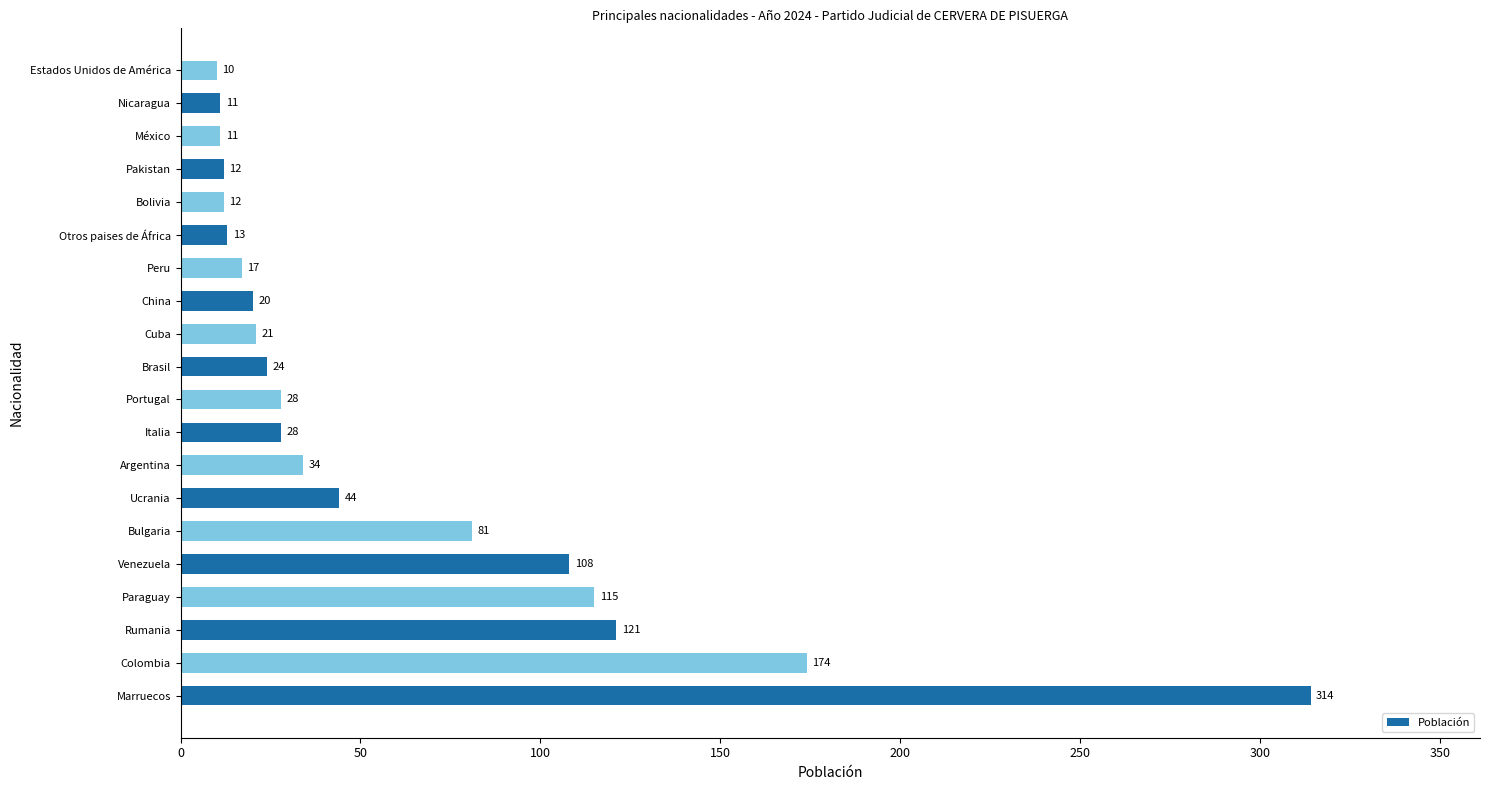

At which label is the value closest to 162?

Colombia